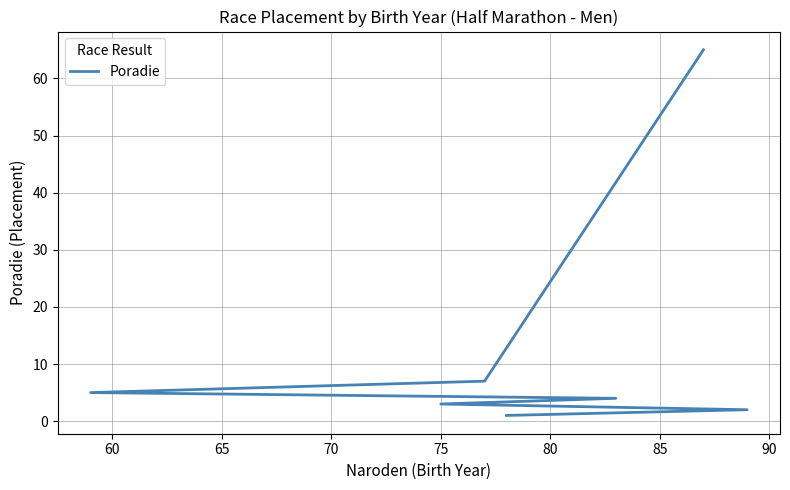

How many lines are shown in the chart?

1